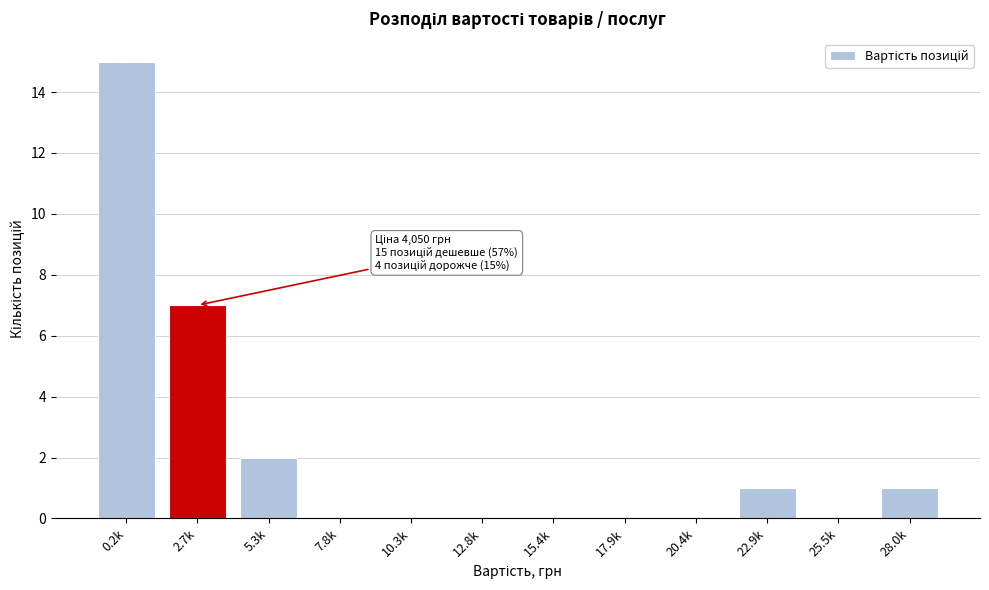

Reading left to right, transcribe all the data shown in this chart.

0.2k=15	2.7k=7	5.3k=2	7.8k=0	10.3k=0	12.8k=0	15.4k=0	17.9k=0	20.4k=0	22.9k=1	25.5k=0	28.0k=1